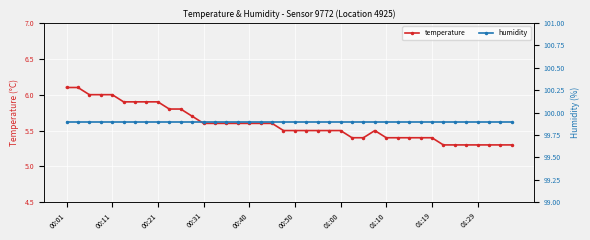

True or false: temperature and humidity cross at least once.

False